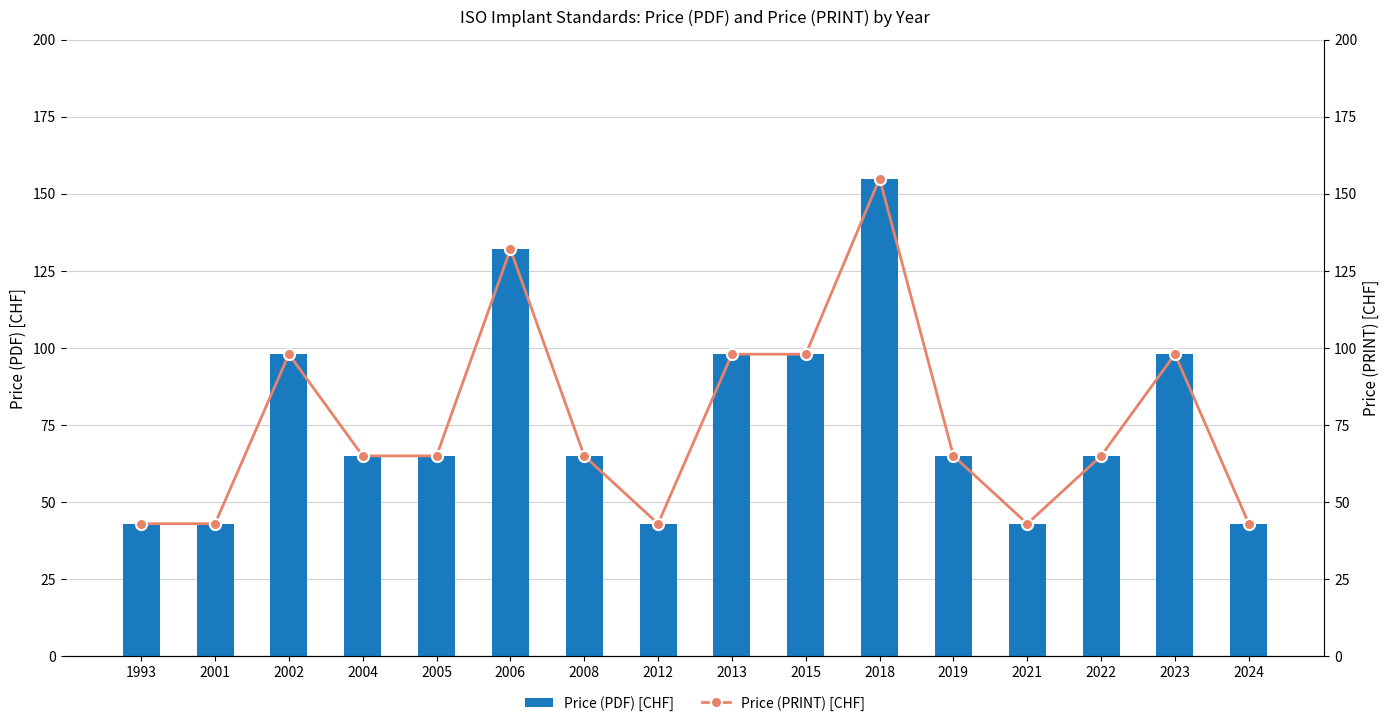

Which has a higher value, 2018 or 2022?

2018